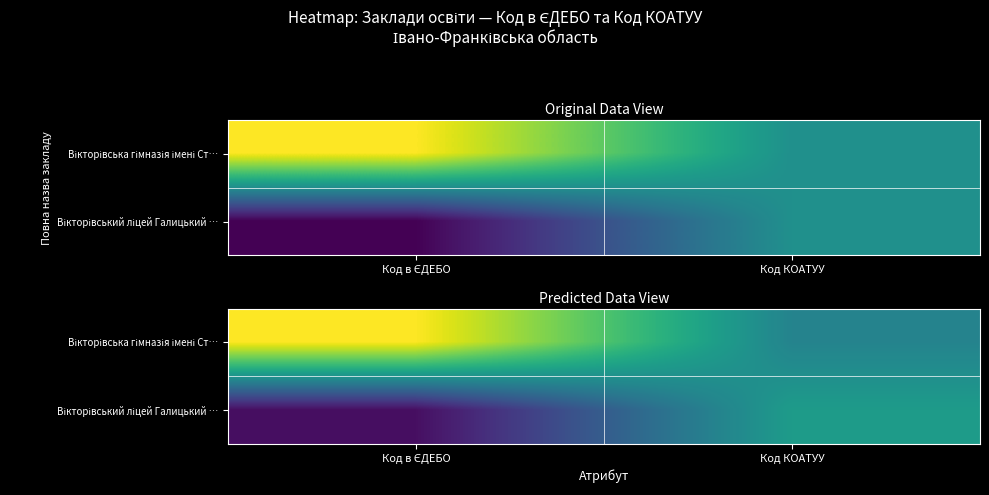

What is the highest value of the Вікторівська гімназія імені Ст… series?

1.0